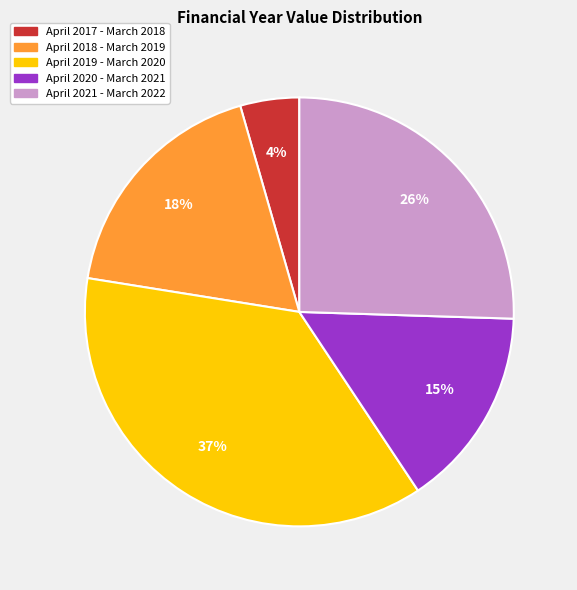

Between April 2017 - March 2018 and April 2018 - March 2019, which is larger?

April 2018 - March 2019